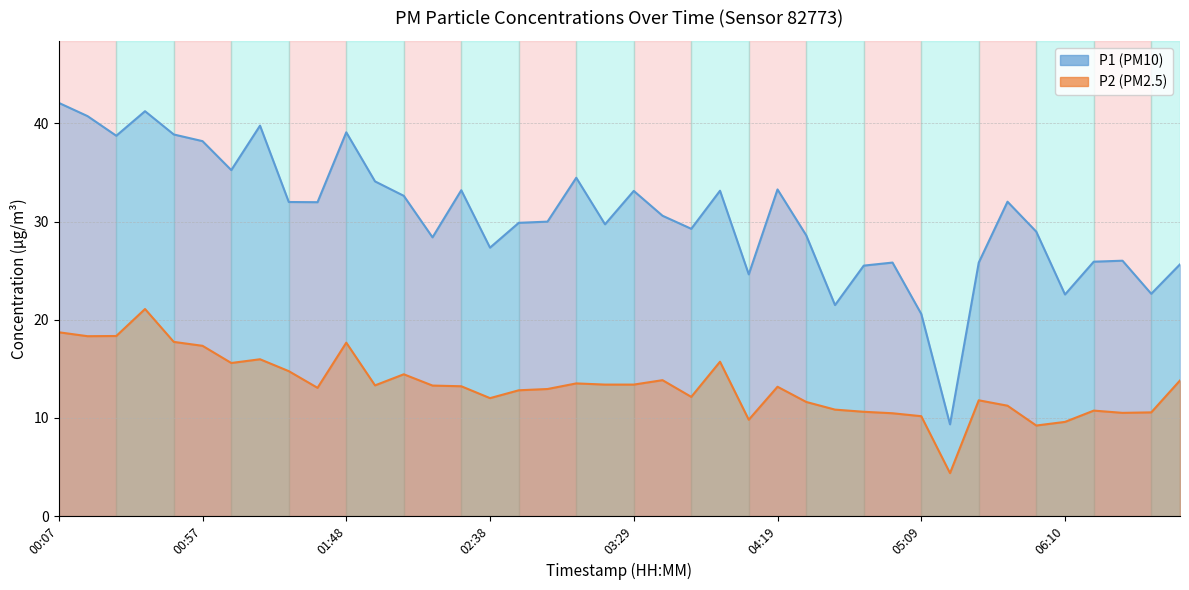

True or false: P1 and P2 cross at least once.

False